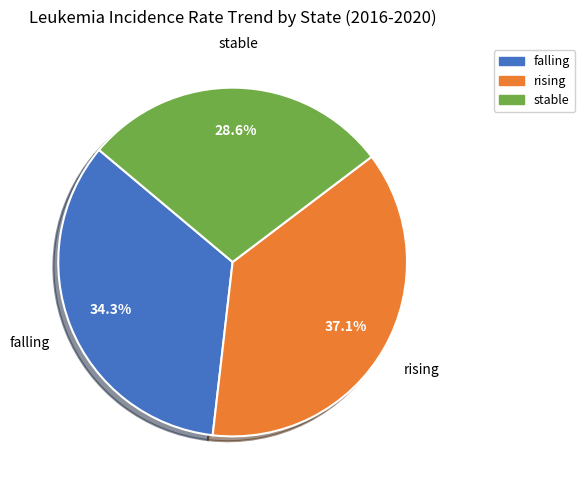

Is it true that falling is 34% of the pie?

True